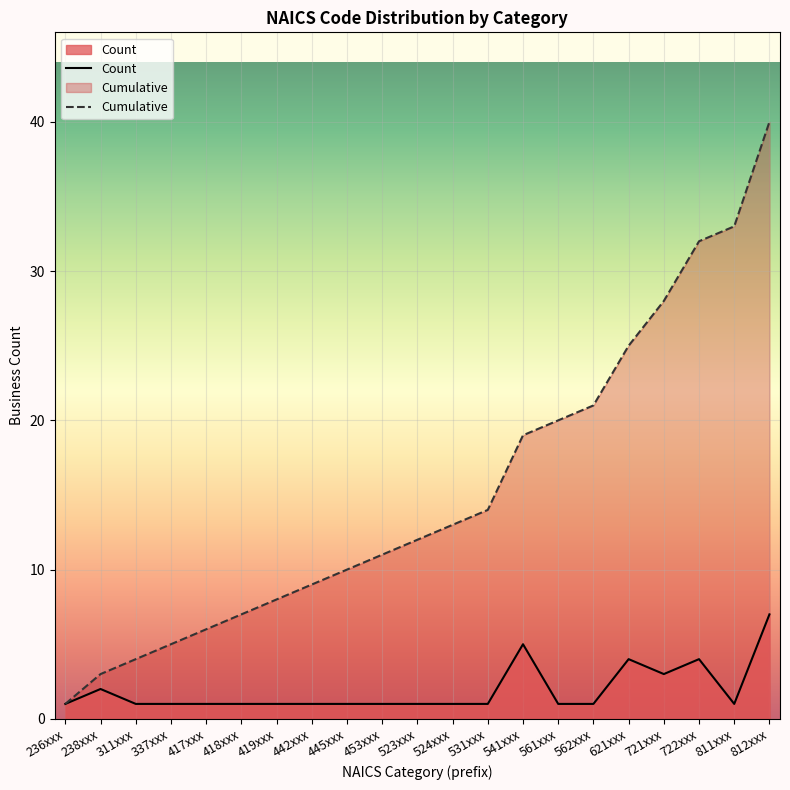

List the series in order of their peak value, lowest first.

Count, Cumulative